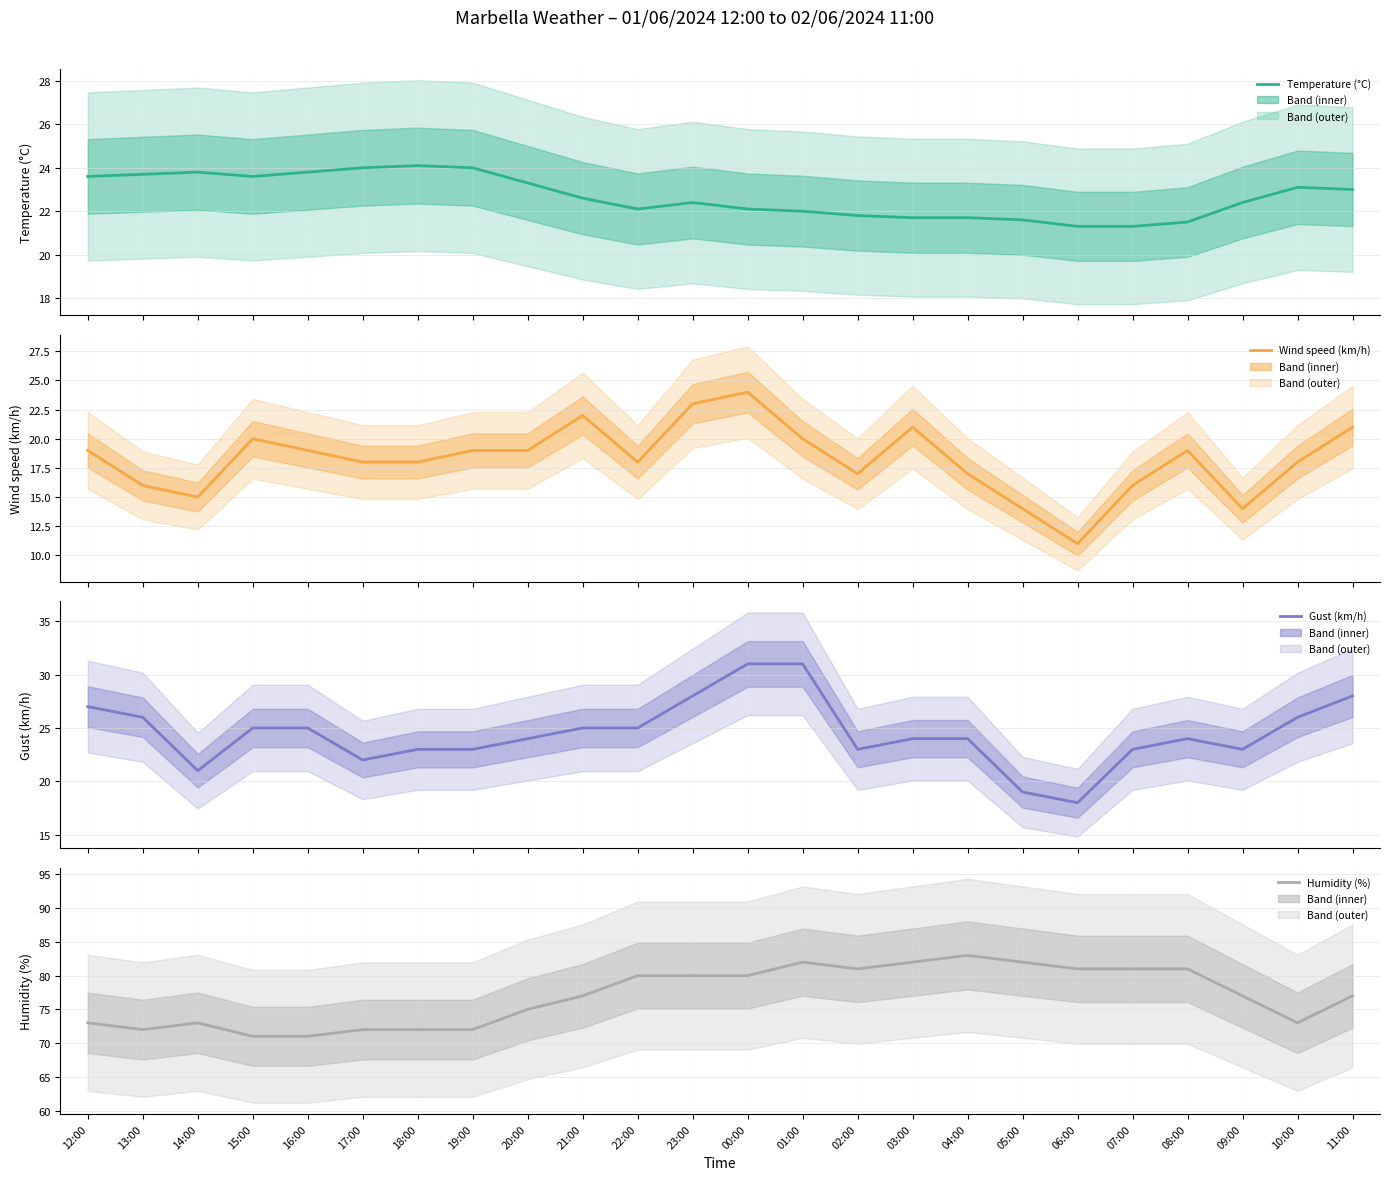

Reading left to right, extract all data points from this chart.

Temperature (°C): 12:00=23.6	13:00=23.7	14:00=23.8	15:00=23.6	16:00=23.8	17:00=24.0	18:00=24.1	19:00=24.0	20:00=23.3	21:00=22.6	22:00=22.1	23:00=22.4	00:00=22.1	01:00=22.0	02:00=21.8	03:00=21.7	04:00=21.7	05:00=21.6	06:00=21.3	07:00=21.3	08:00=21.5	09:00=22.4	10:00=23.1	11:00=23.0
Wind speed (km/h): 12:00=19.0	13:00=16.0	14:00=15.0	15:00=20.0	16:00=19.0	17:00=18.0	18:00=18.0	19:00=19.0	20:00=19.0	21:00=22.0	22:00=18.0	23:00=23.0	00:00=24.0	01:00=20.0	02:00=17.0	03:00=21.0	04:00=17.0	05:00=14.0	06:00=11.0	07:00=16.0	08:00=19.0	09:00=14.0	10:00=18.0	11:00=21.0
Gust (km/h): 12:00=27.0	13:00=26.0	14:00=21.0	15:00=25.0	16:00=25.0	17:00=22.0	18:00=23.0	19:00=23.0	20:00=24.0	21:00=25.0	22:00=25.0	23:00=28.0	00:00=31.0	01:00=31.0	02:00=23.0	03:00=24.0	04:00=24.0	05:00=19.0	06:00=18.0	07:00=23.0	08:00=24.0	09:00=23.0	10:00=26.0	11:00=28.0
Humidity (%): 12:00=73.0	13:00=72.0	14:00=73.0	15:00=71.0	16:00=71.0	17:00=72.0	18:00=72.0	19:00=72.0	20:00=75.0	21:00=77.0	22:00=80.0	23:00=80.0	00:00=80.0	01:00=82.0	02:00=81.0	03:00=82.0	04:00=83.0	05:00=82.0	06:00=81.0	07:00=81.0	08:00=81.0	09:00=77.0	10:00=73.0	11:00=77.0